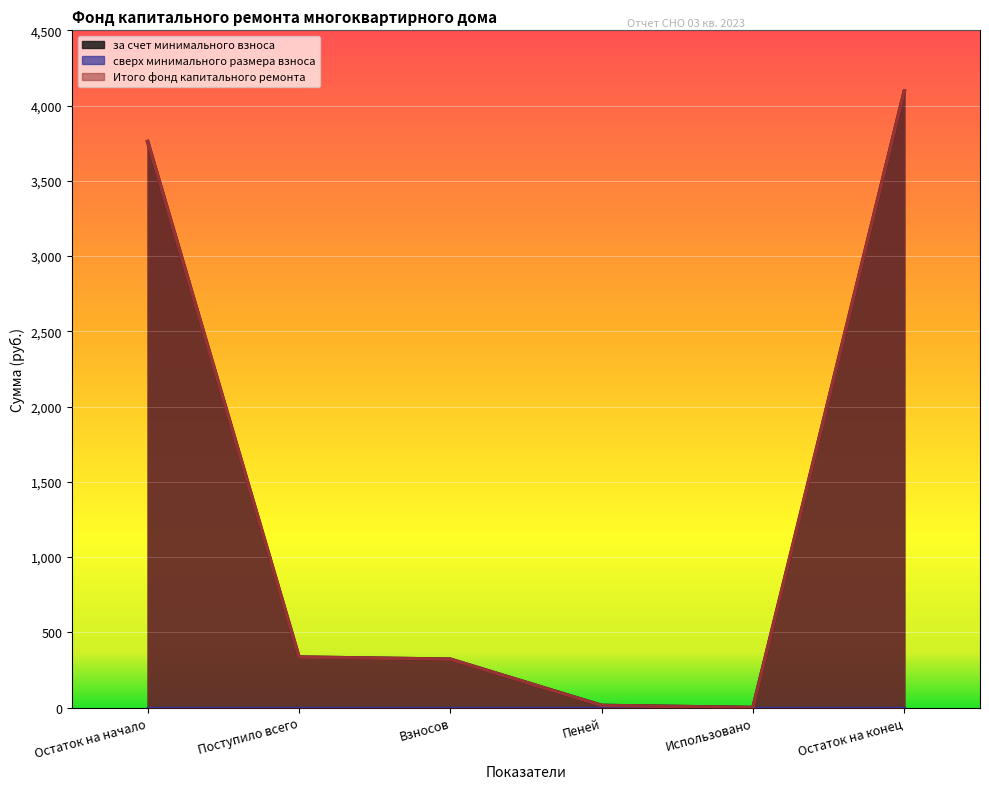

Which series has the widest spread of values?

за счет минимального взноса